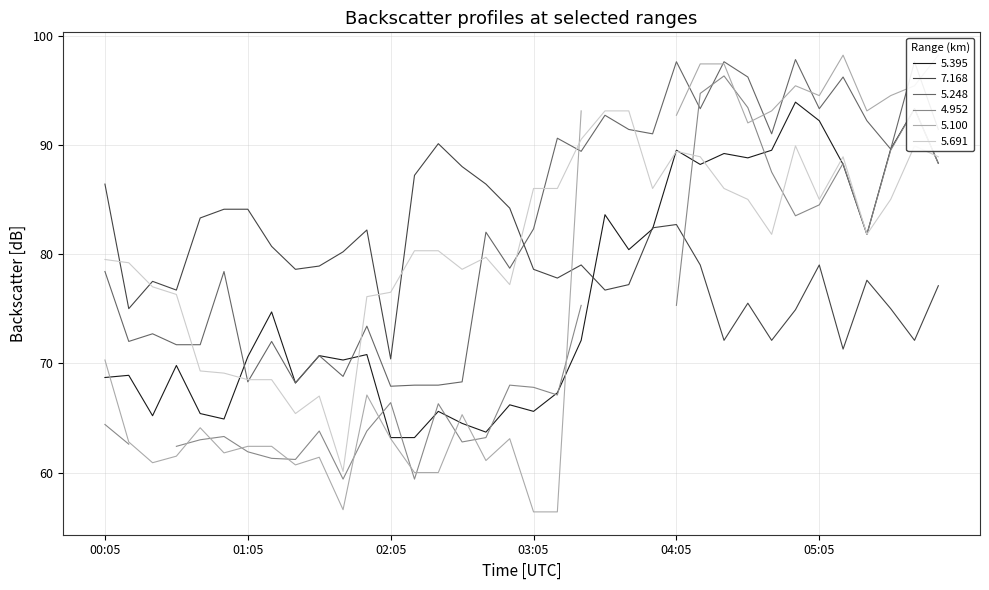

True or false: 7.168 has a value of 31.9 at 03:35.

False